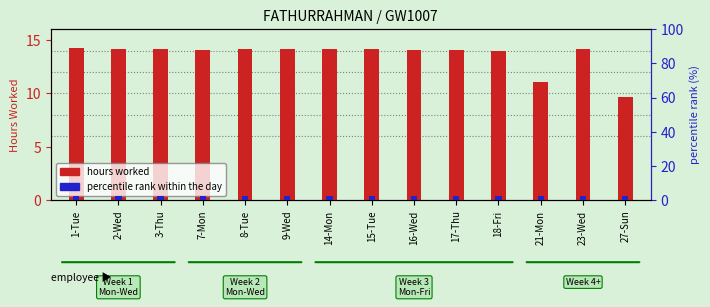

At 16-Wed, list the series in order from largest to smallest.

hours worked, percentile rank within the day